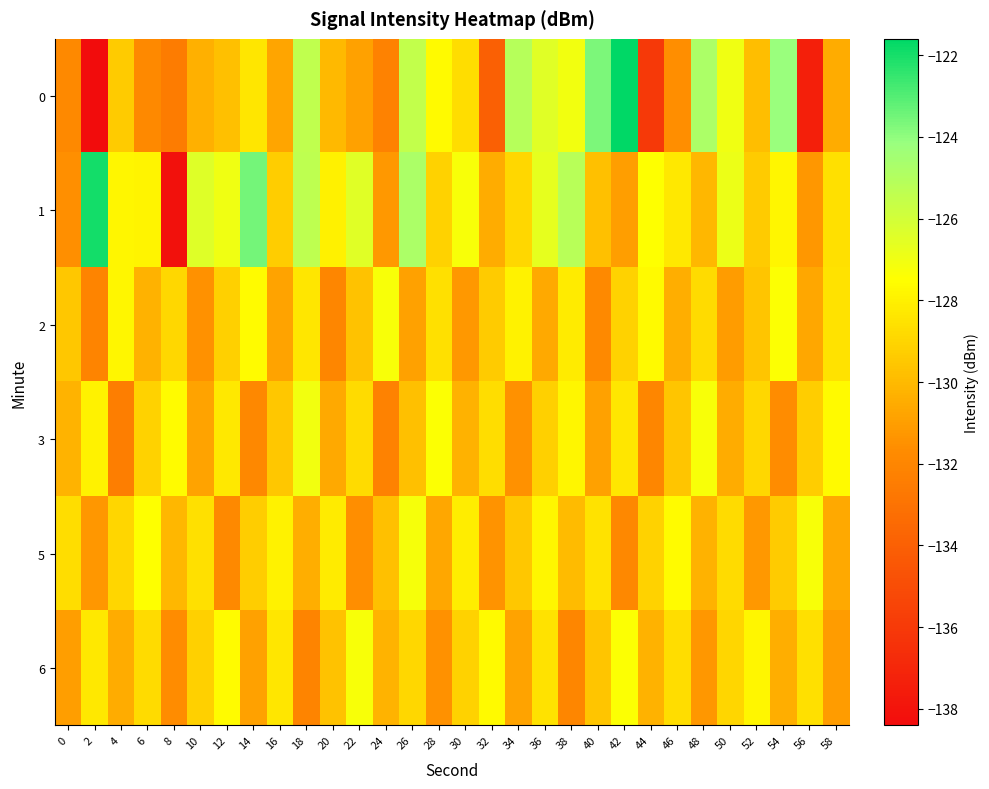

Rank the series at 12 from highest to lowest value.

1, 6, 3, 2, 0, 5